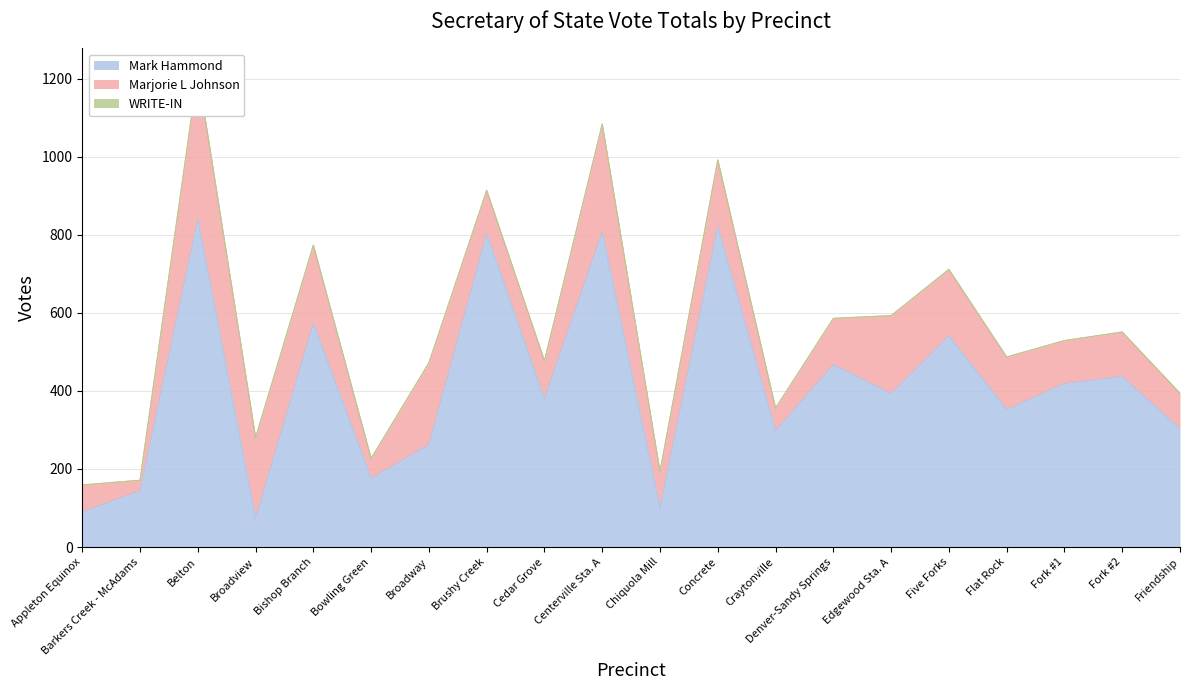

Which series changed the most between Denver-Sandy Springs and Edgewood Sta. A?

Marjorie L Johnson (Election Day)